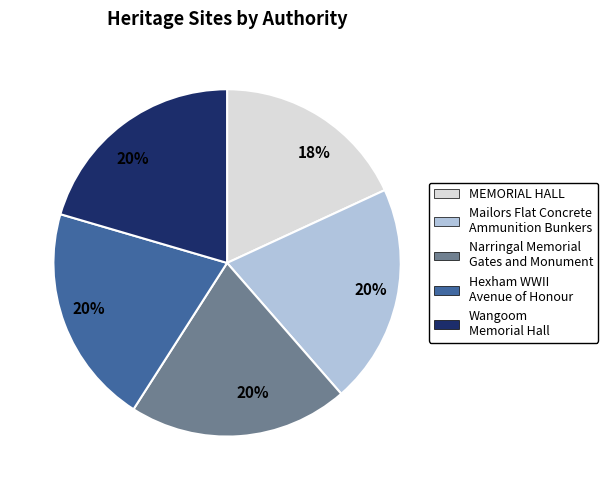

Does any single category account for the majority?

No